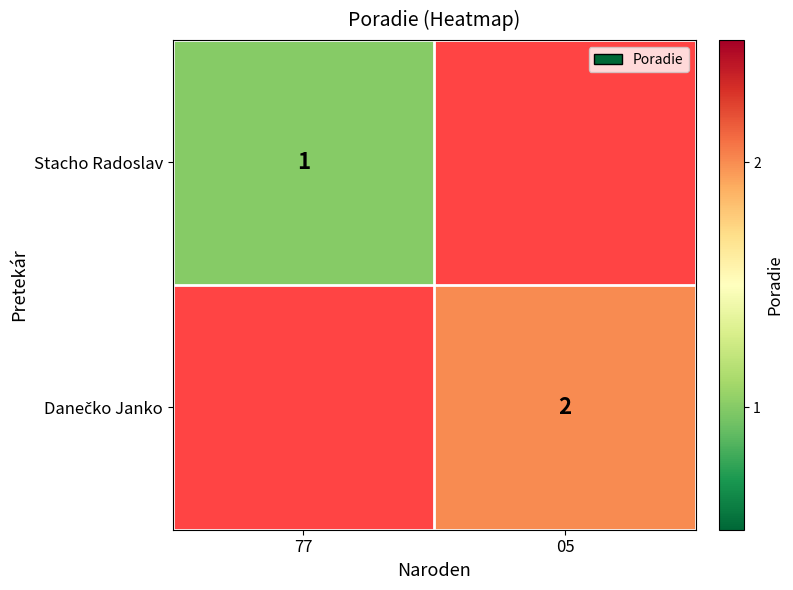

Is it true that Stacho Radoslav equals 1 at 77?

True